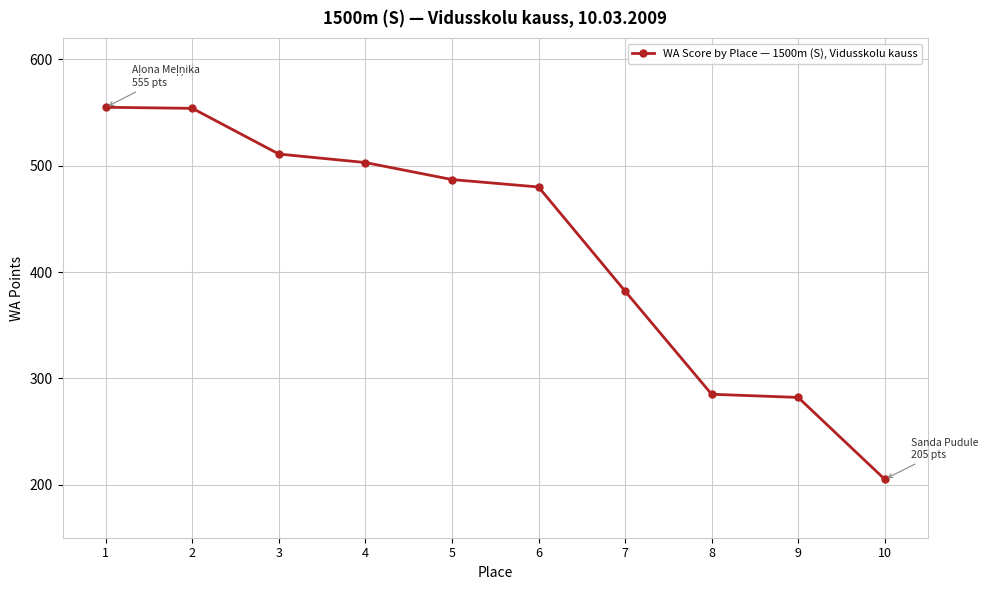

How many series are shown in this chart?

1